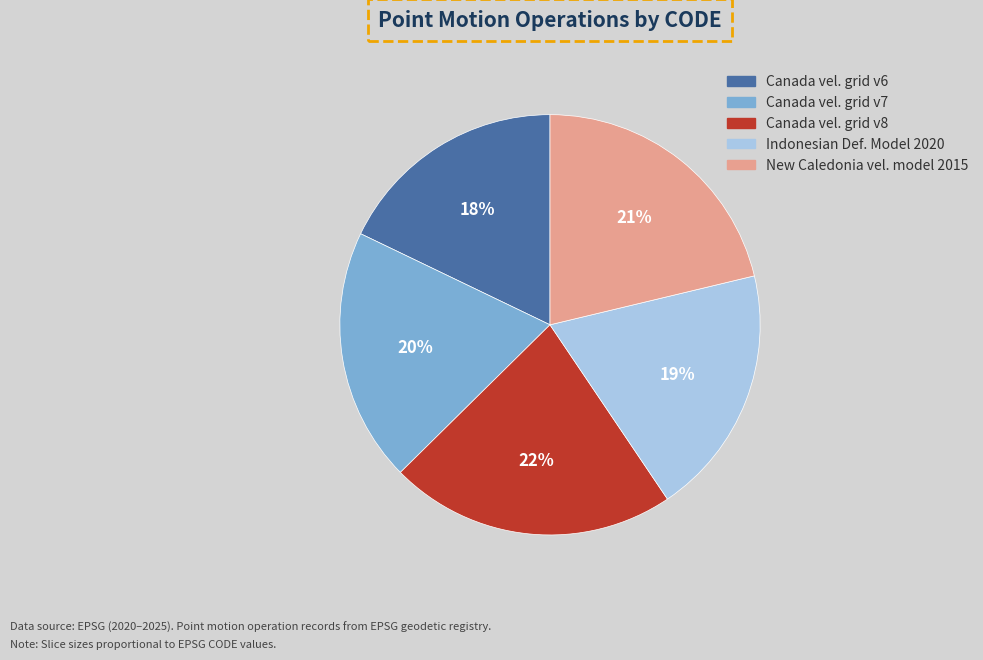

Does any single category account for the majority?

No